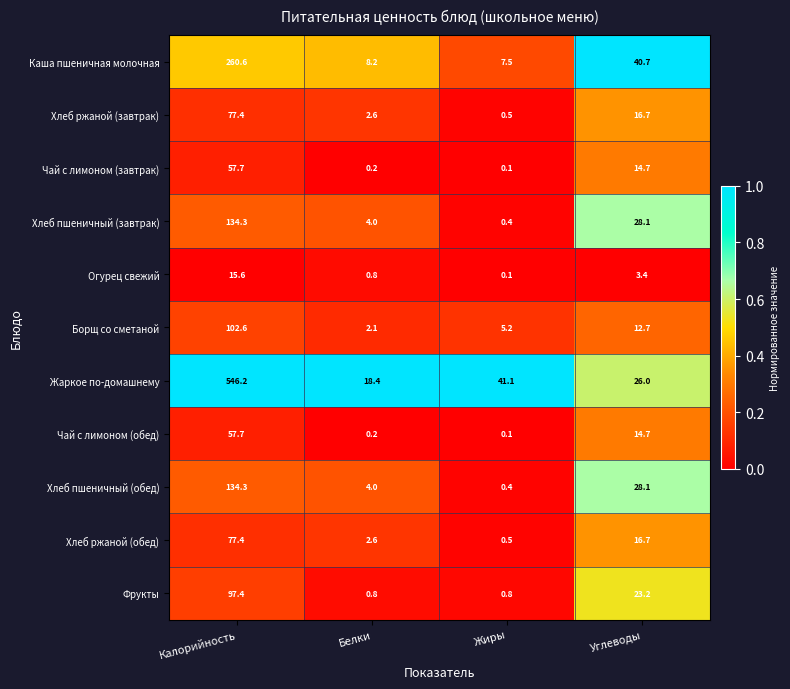

Rank the categories by Жаркое по-домашнему value from highest to lowest.

Калорийность, Жиры, Углеводы, Белки